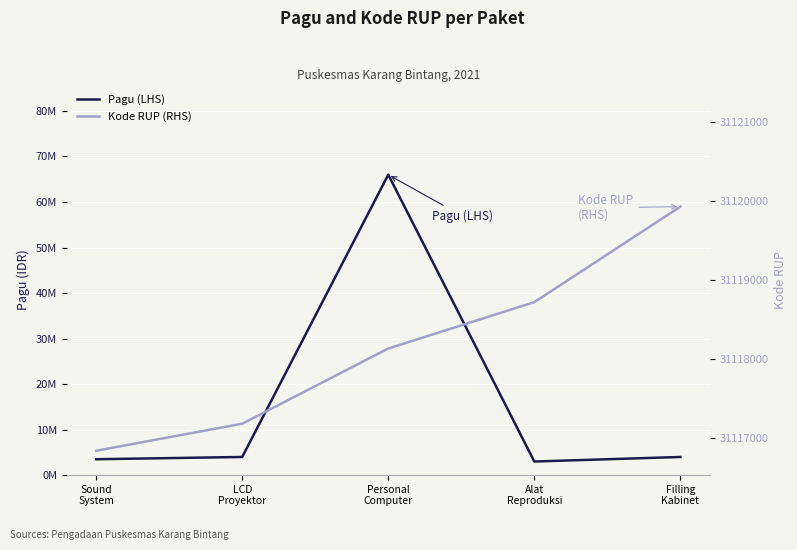

At which label does Pagu (LHS) reach its peak?

Personal
Computer